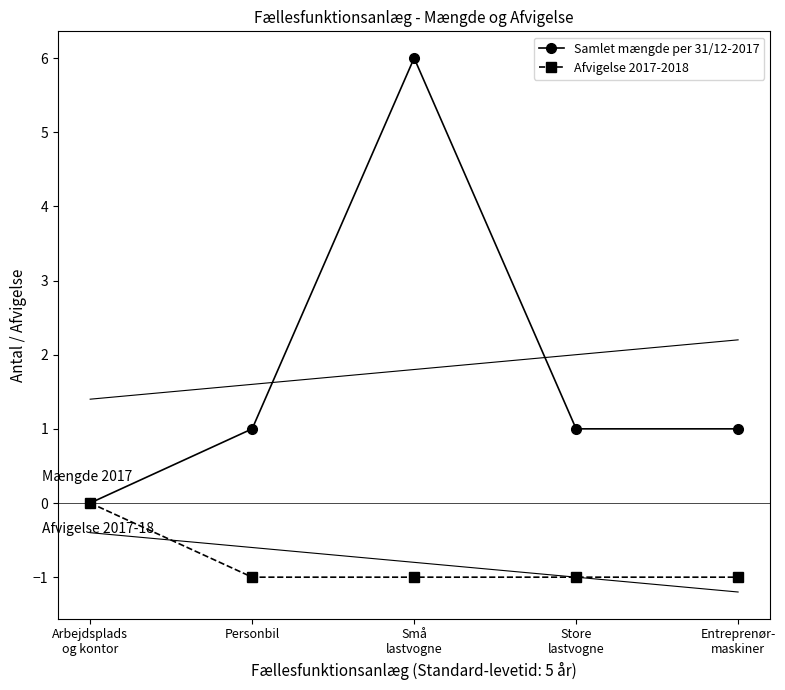

What is the value of the Afvigelse 2017-2018 point at the 4th from the left?

-1